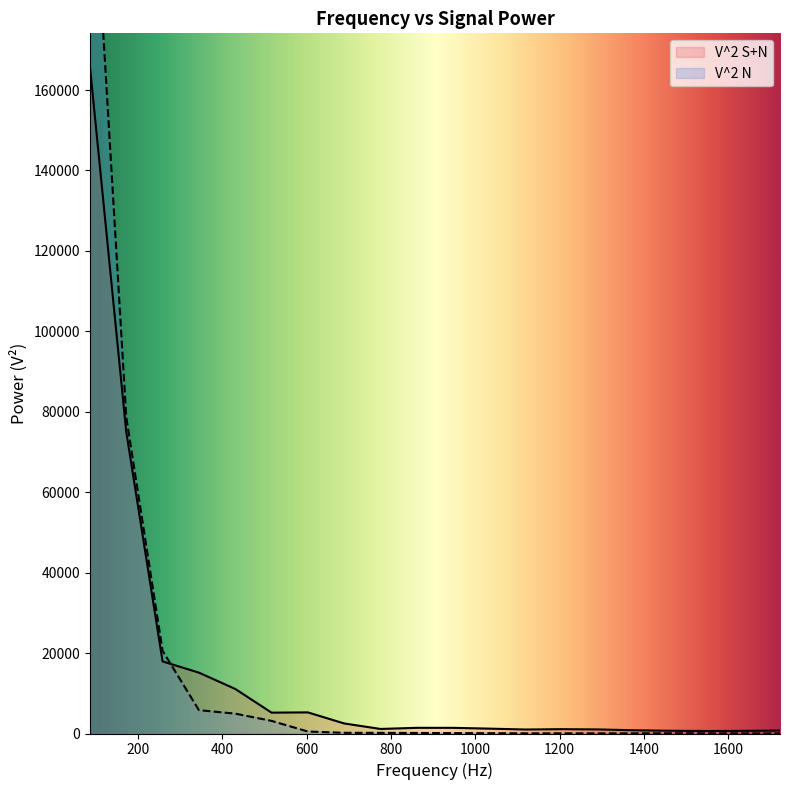

Reading left to right, extract all data points from this chart.

V^2 S+N: 165803.3	74979.9	17919.6	15133.4	11081.3	5186.3	5251.1	2496.1	1133.2	1411.8	1408.6	1210.3	992.9	1076.9	1012.0	801.7	681.7	618.5	656.1	733.3
V^2 N: 229306.2	78689.1	20564.7	5806.8	4937.3	3136.4	491.2	168.0	159.7	134.1	108.2	72.0	41.2	42.3	31.7	42.9	67.2	55.1	24.0	18.6